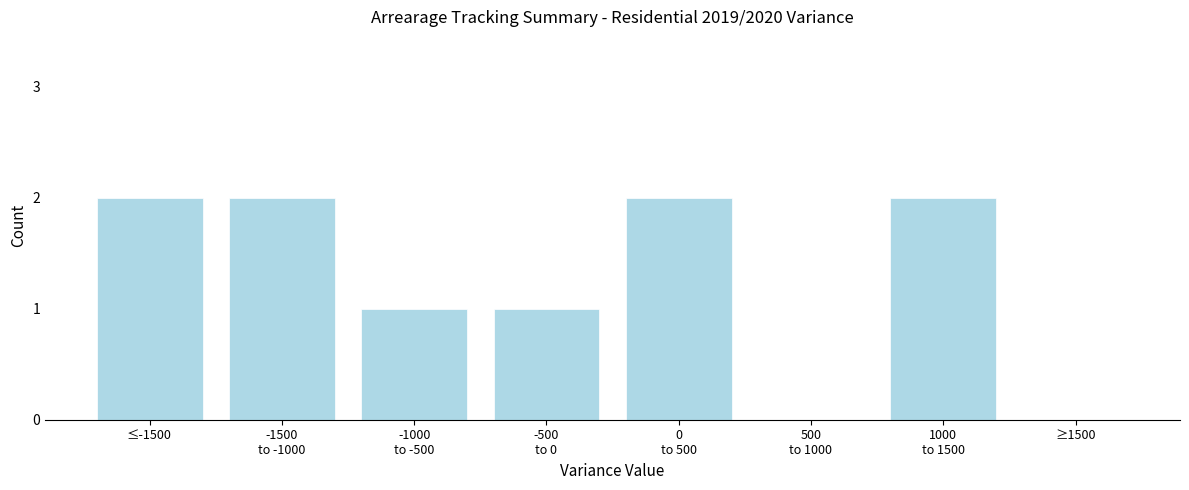

What is the sum of all values?

10